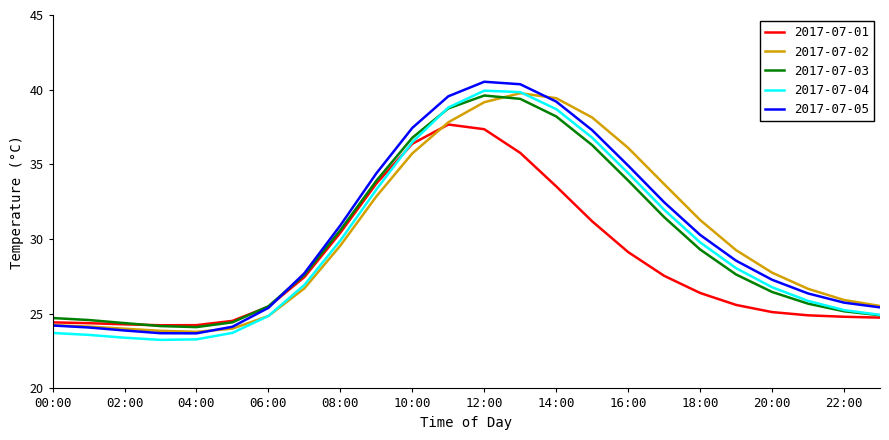

How many series are shown in this chart?

5